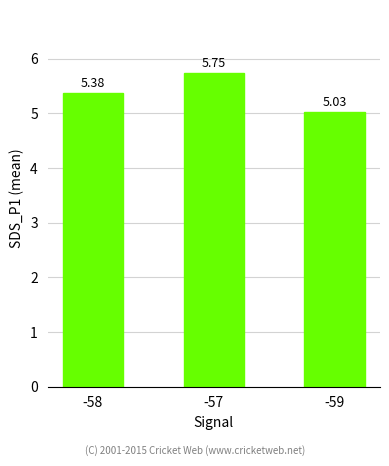

List the labels in order of value, smallest first.

-59, -58, -57